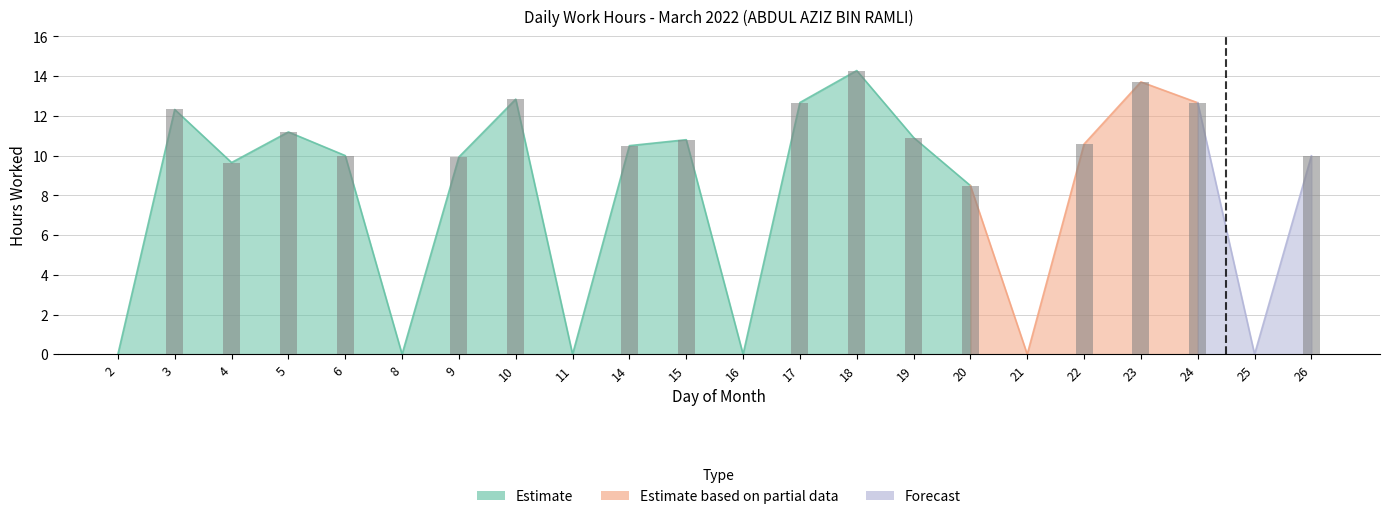

At which category does the chart reach its peak across all series?

18